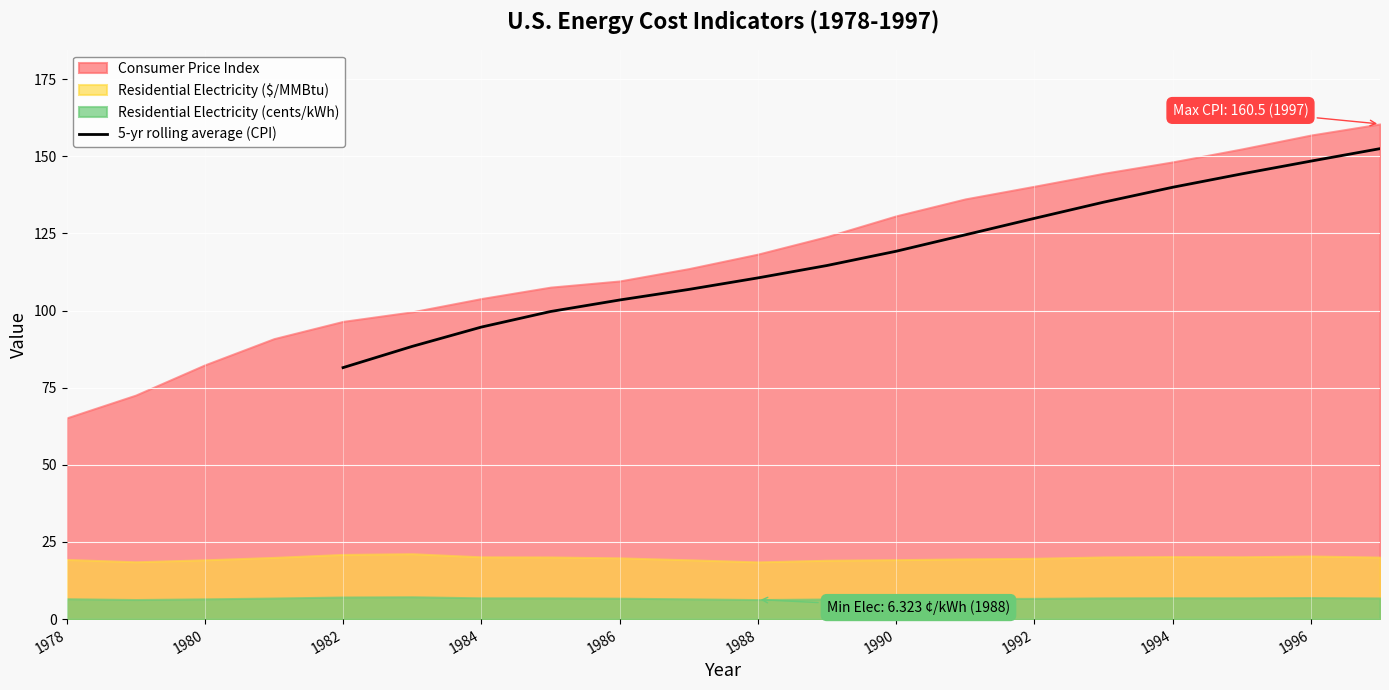

How many values exceed 119?

8